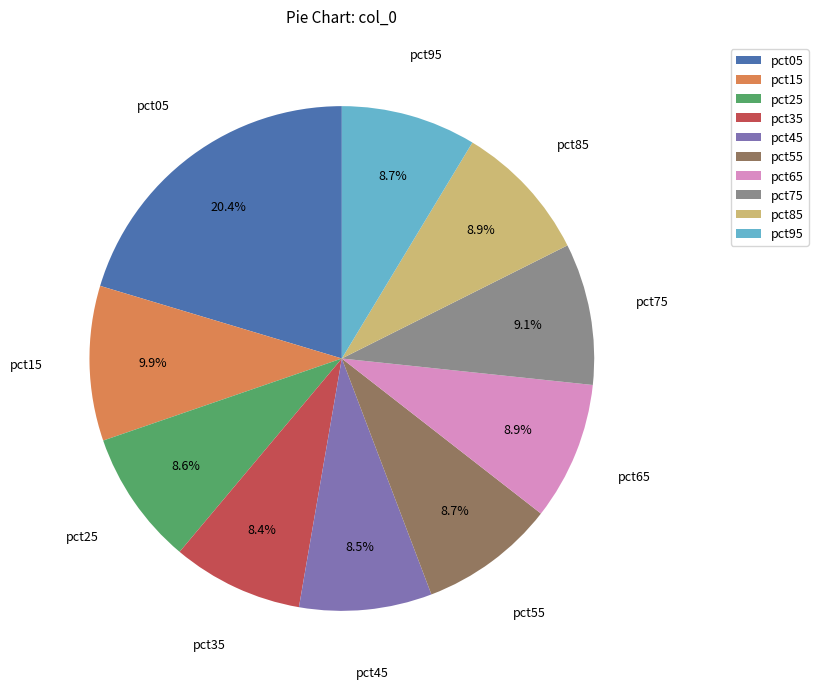

Which category has the biggest portion of the pie?

pct05